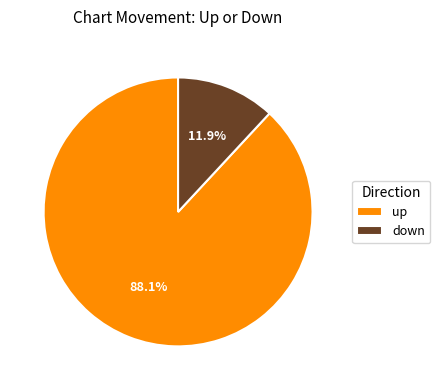

How many segments does this pie chart have?

2